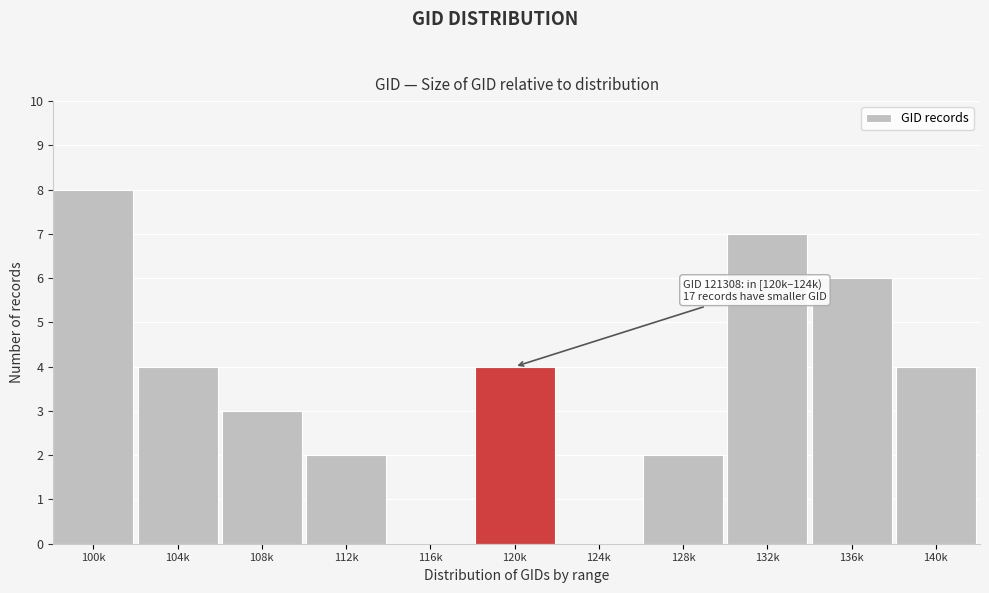

Reading right to left, what are all the values shown in this chart?

140k=4	136k=6	132k=7	128k=2	124k=0	120k=4	116k=0	112k=2	108k=3	104k=4	100k=8